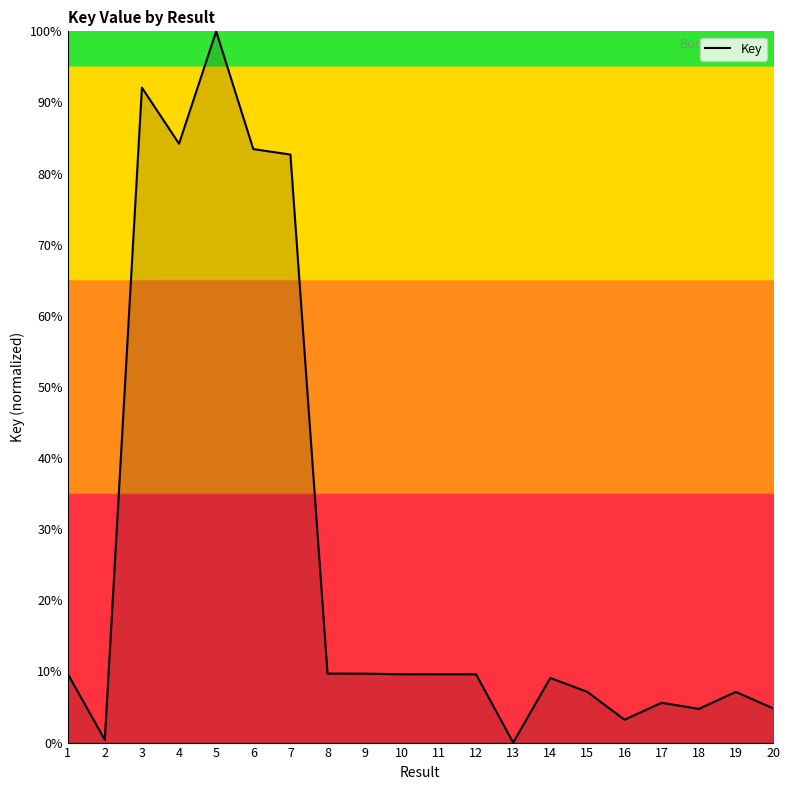

What value does the data have at 15?

7.1